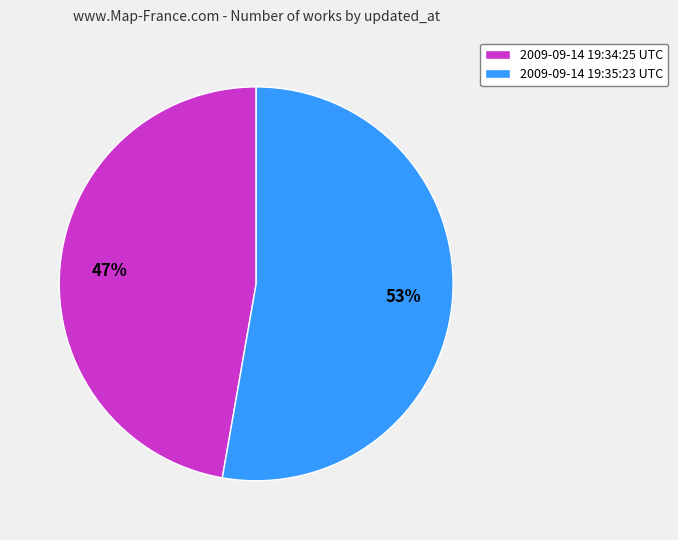

What is the majority slice?

2009-09-14 19:35:23 UTC